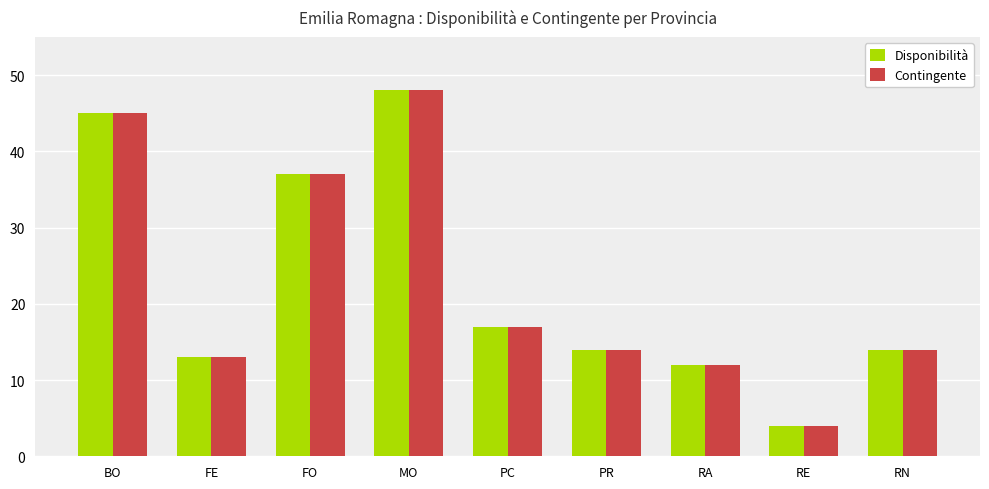

Count the number of data series in this chart.

2